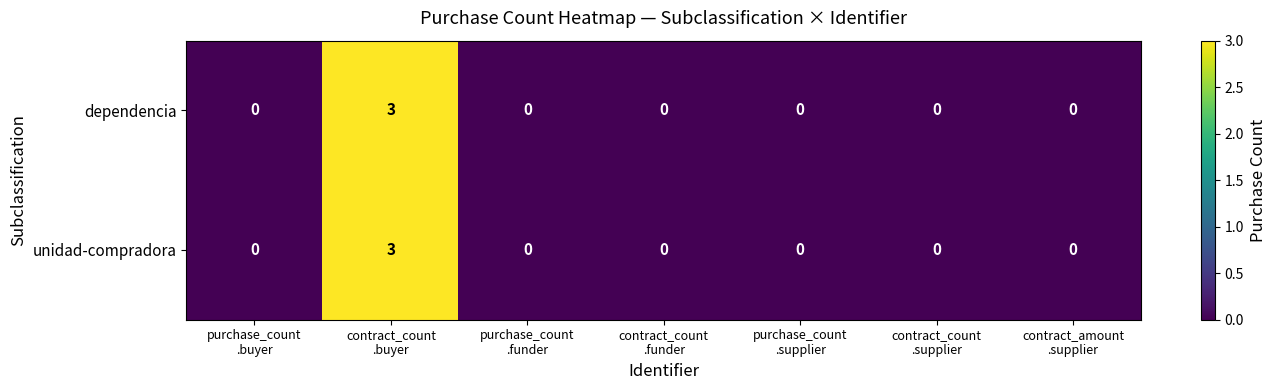

What is the sum of all unidad-compradora values?

3